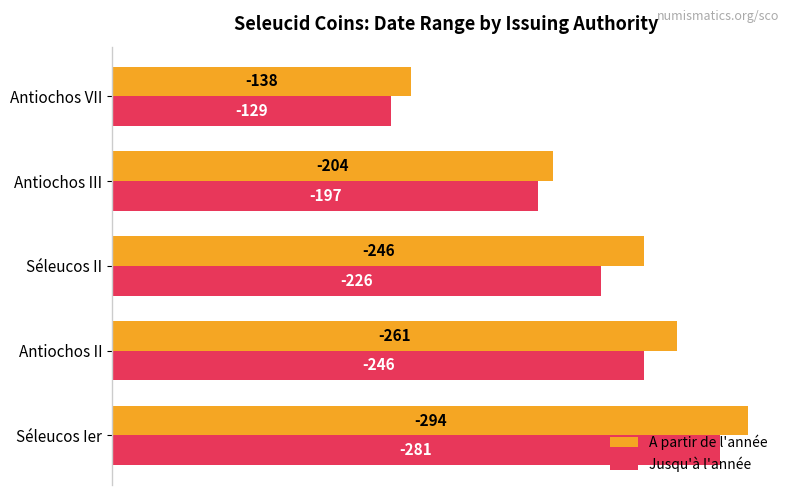

What are all the series names shown in the legend?

A partir de l'année, Jusqu'à l'année